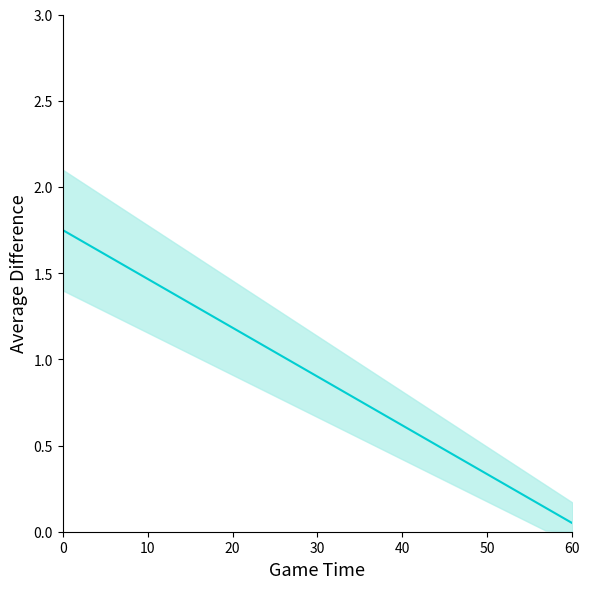

Reading right to left, list all the values displayed in this chart.

0.1	0.1	0.2	0.3	0.4	0.5	0.6	0.7	0.8	0.9	0.9	1.0	1.1	1.2	1.3	1.4	1.5	1.6	1.7	1.8